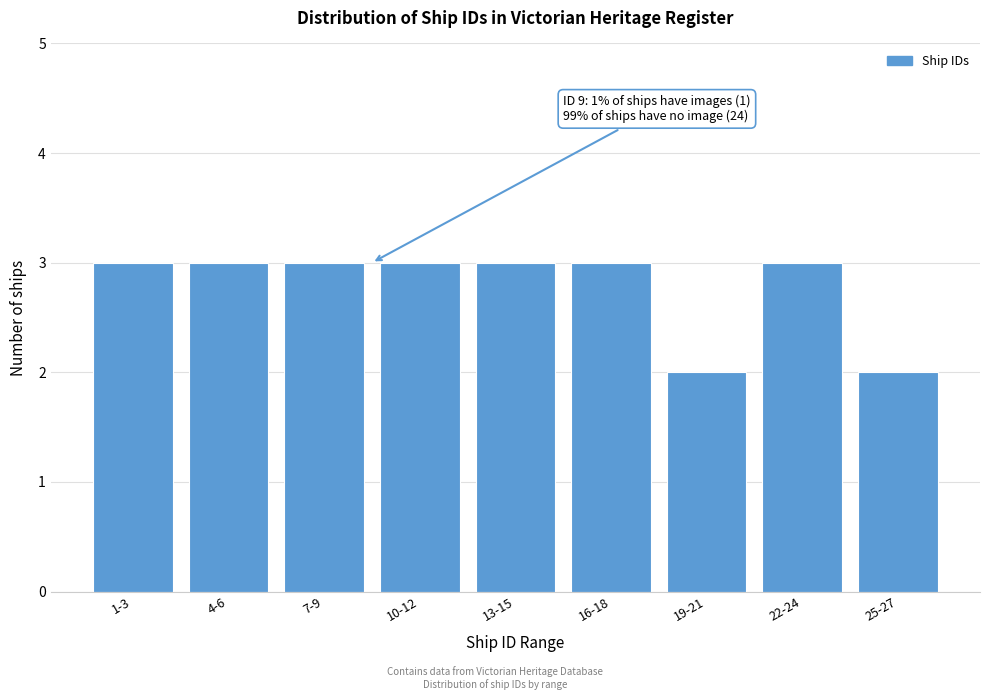

Reading right to left, extract all data points from this chart.

25-27=2	22-24=3	19-21=2	16-18=3	13-15=3	10-12=3	7-9=3	4-6=3	1-3=3